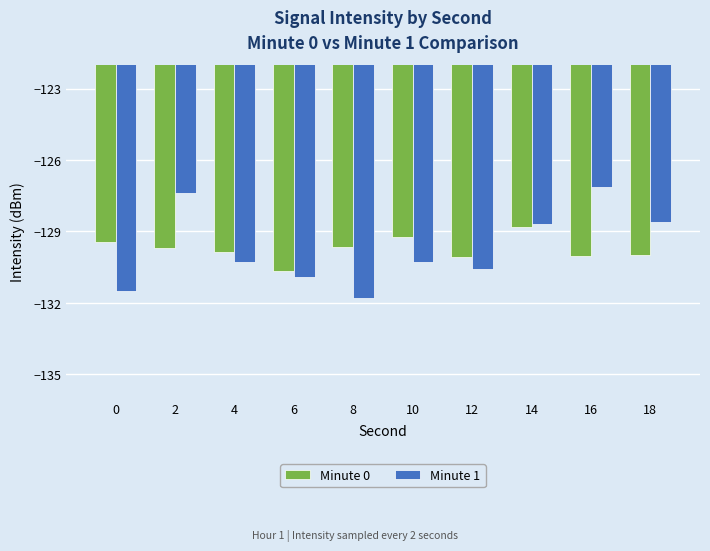

Is the value of Minute 0 at 16 greater than the value of Minute 1 at 6?

Yes